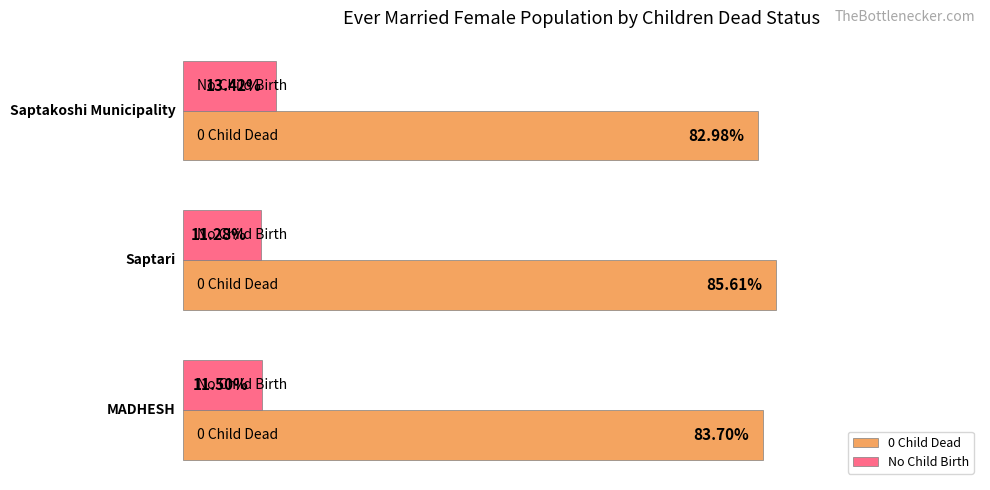

Rank the series by their maximum value, from lowest to highest.

No Child Birth, 0 Child Dead